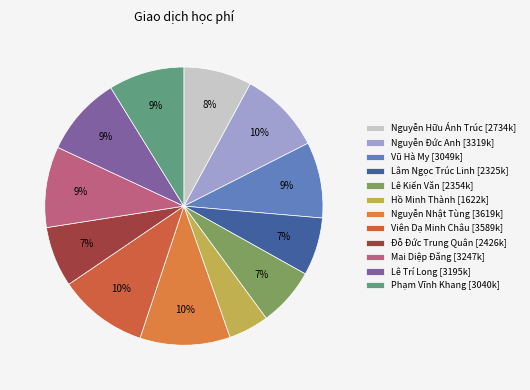

To the nearest percent, what portion does Mai Diệp Đăng represent?

9%